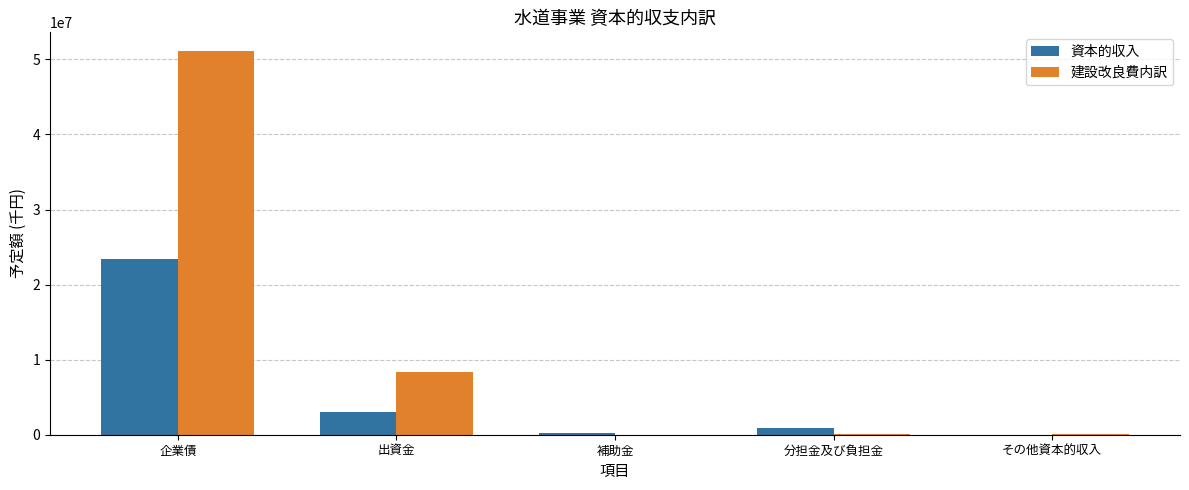

At which category is the sum across all series the highest?

企業債